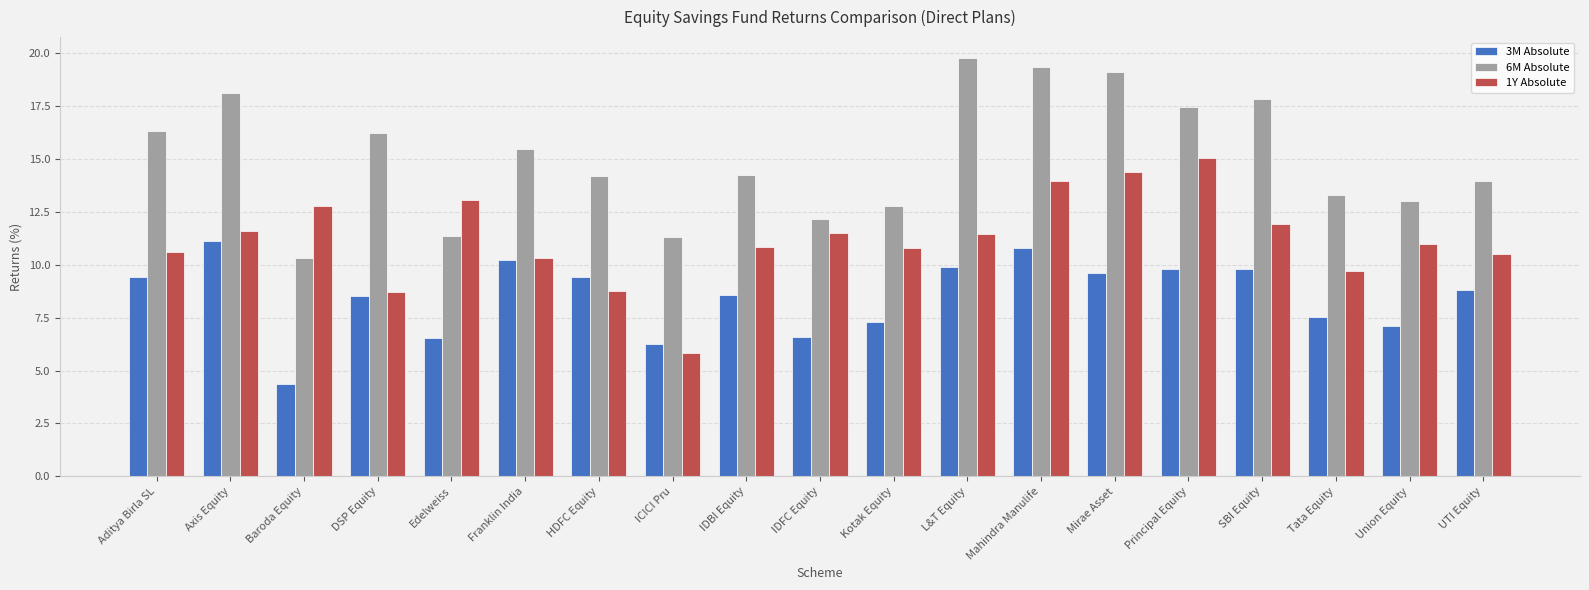

What is the maximum value for 1Y Absolute?

15.0